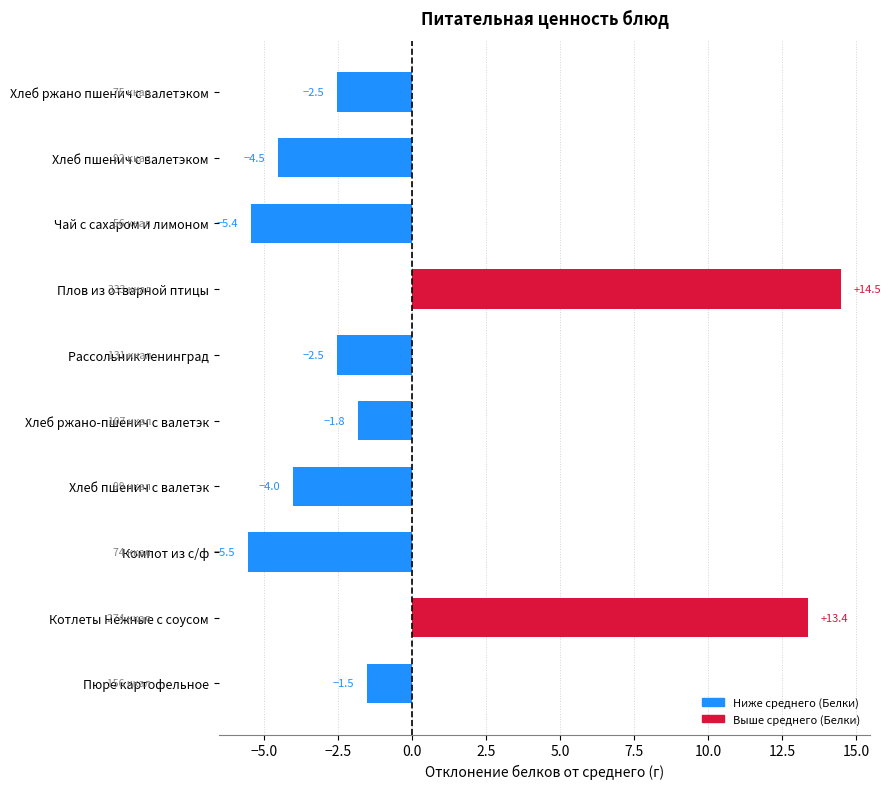

At which label is the value closest to 4?

Пюре картофельное